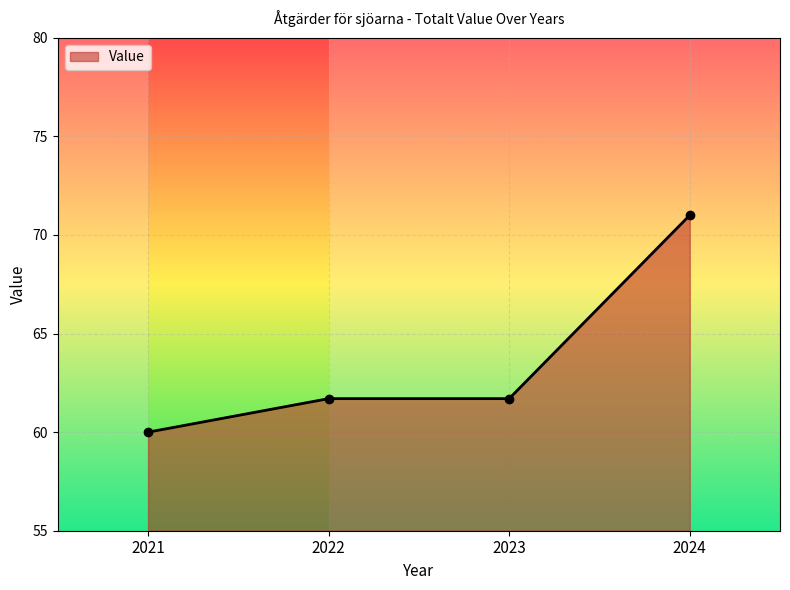

Which label corresponds to the largest value in the chart?

2024